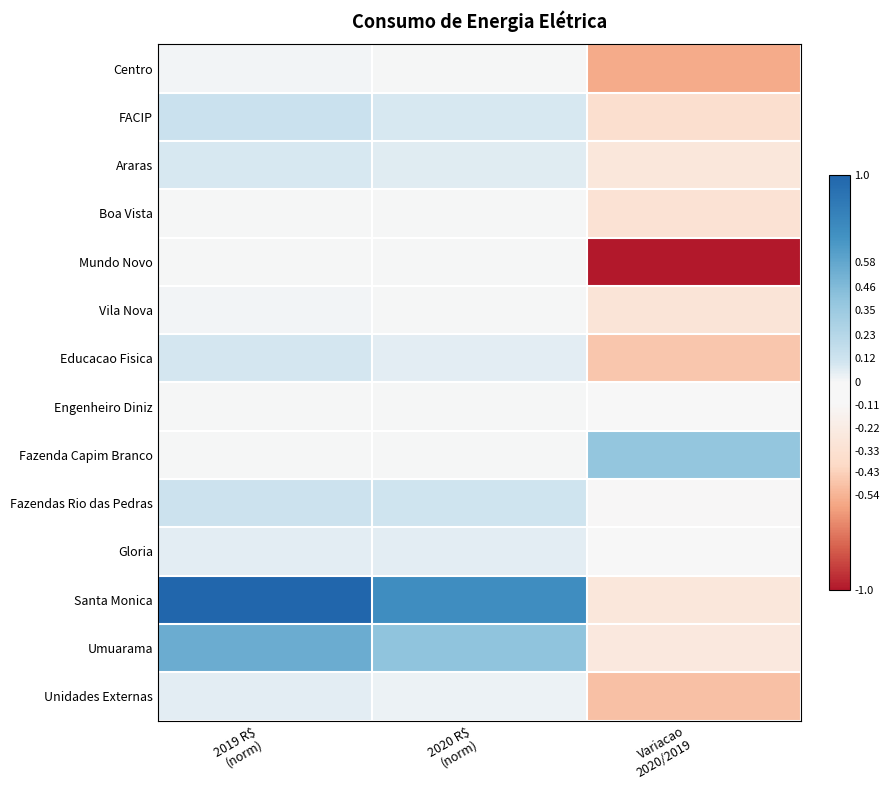

How many data points does each series have?

3